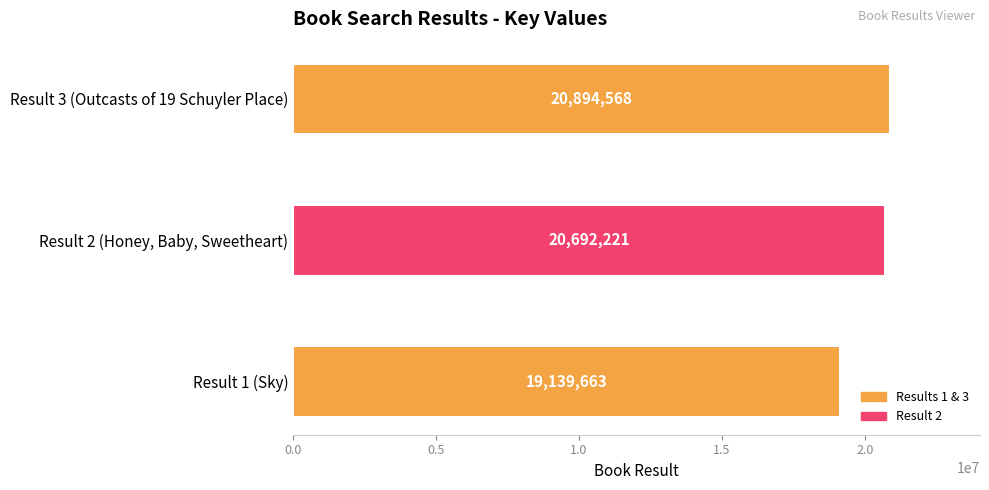

Reading bottom to top, transcribe all the data shown in this chart.

Result 1 (Sky)=19139663	Result 2 (Honey, Baby, Sweetheart)=20692221	Result 3 (Outcasts of 19 Schuyler Place)=20894568